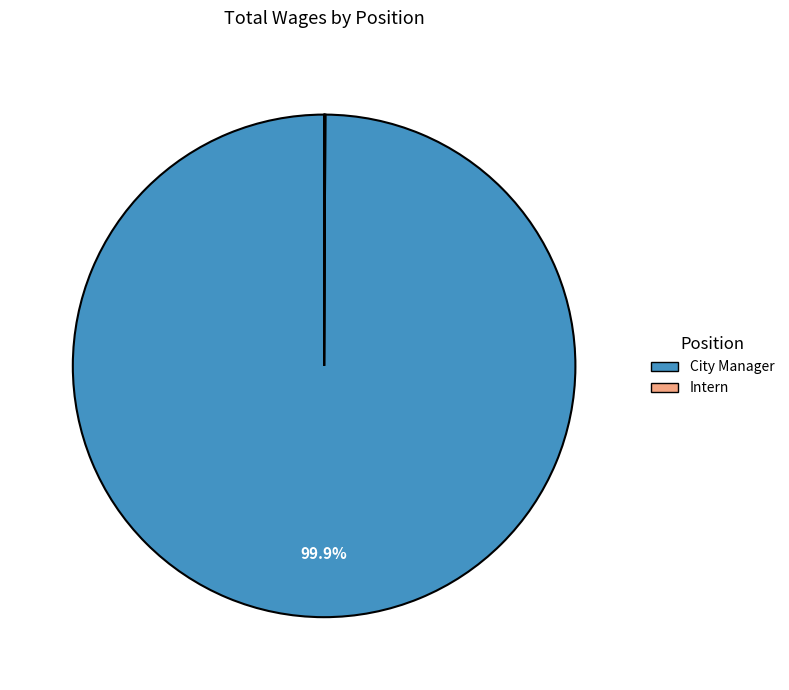

What portion of the pie excludes City Manager?

0.1%